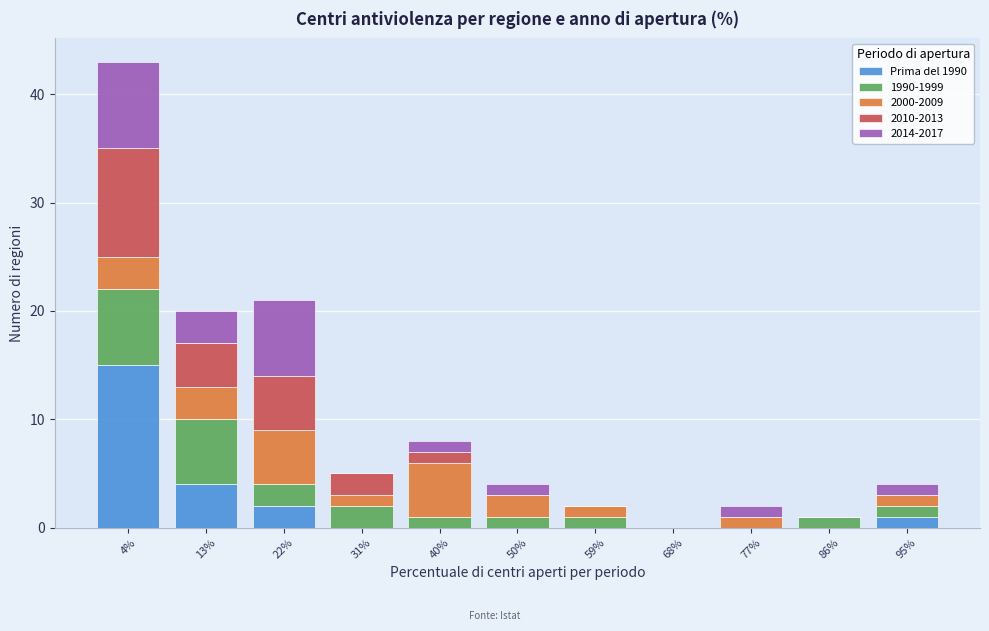

Which range on the x-axis has the tallest stacked bar (by total height)?

0 to 9